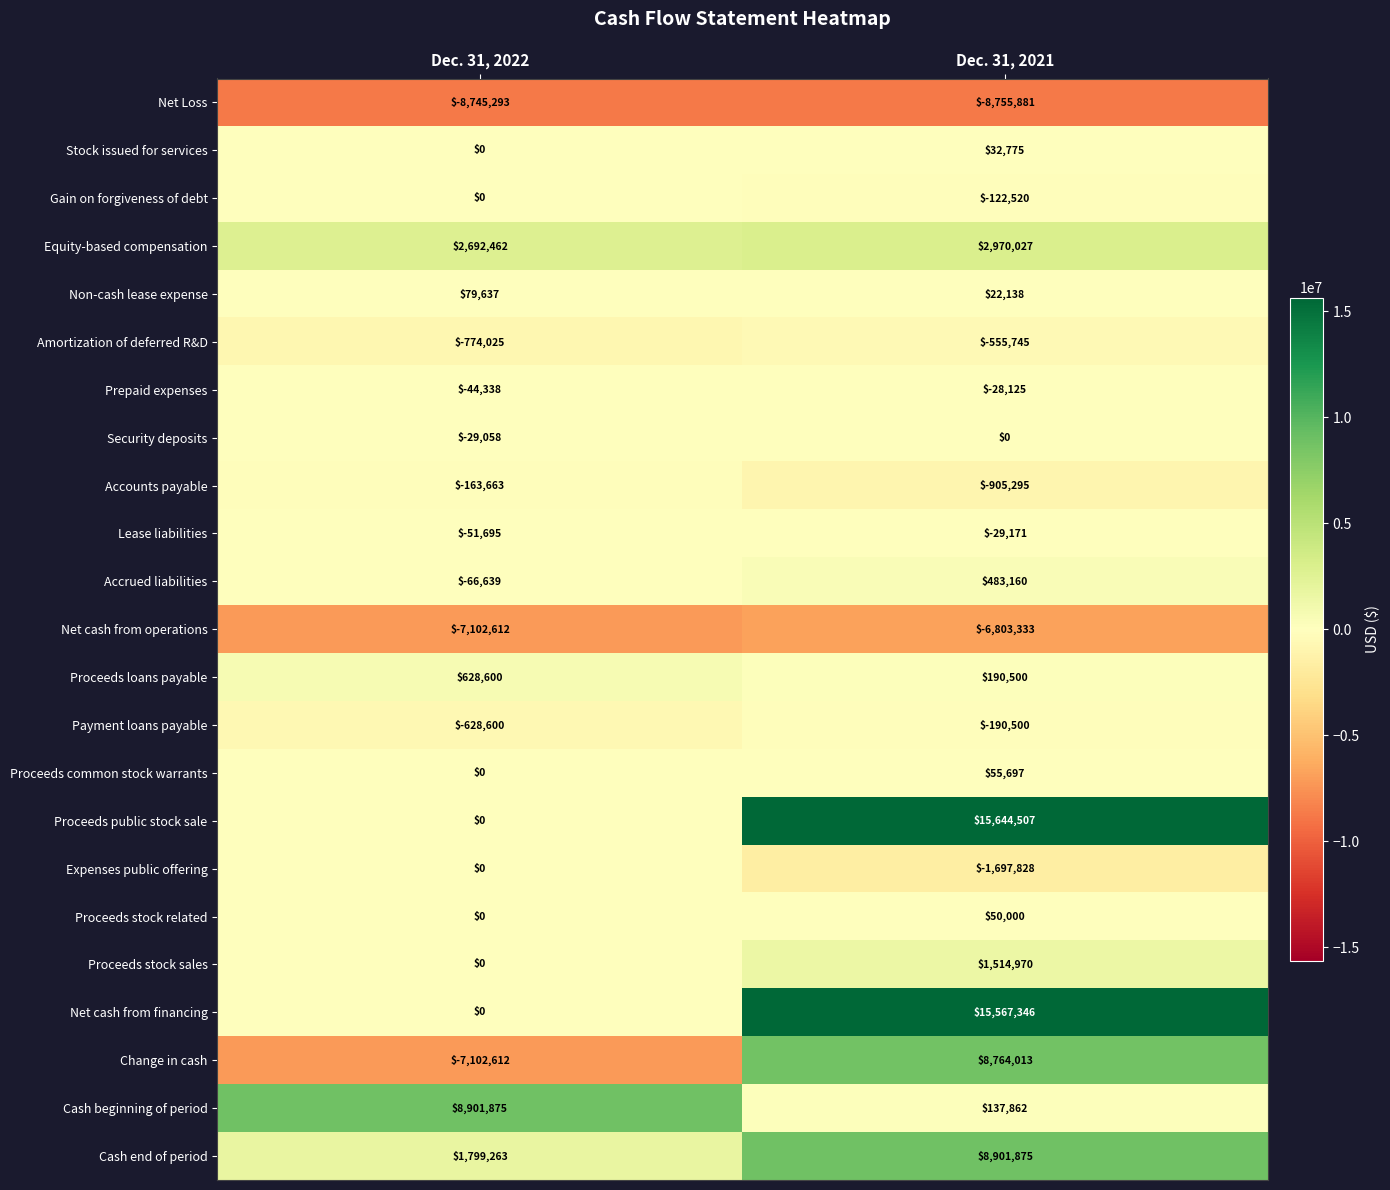

What is the difference between the Proceeds stock related values at Dec. 31, 2021 and Dec. 31, 2022?

50000